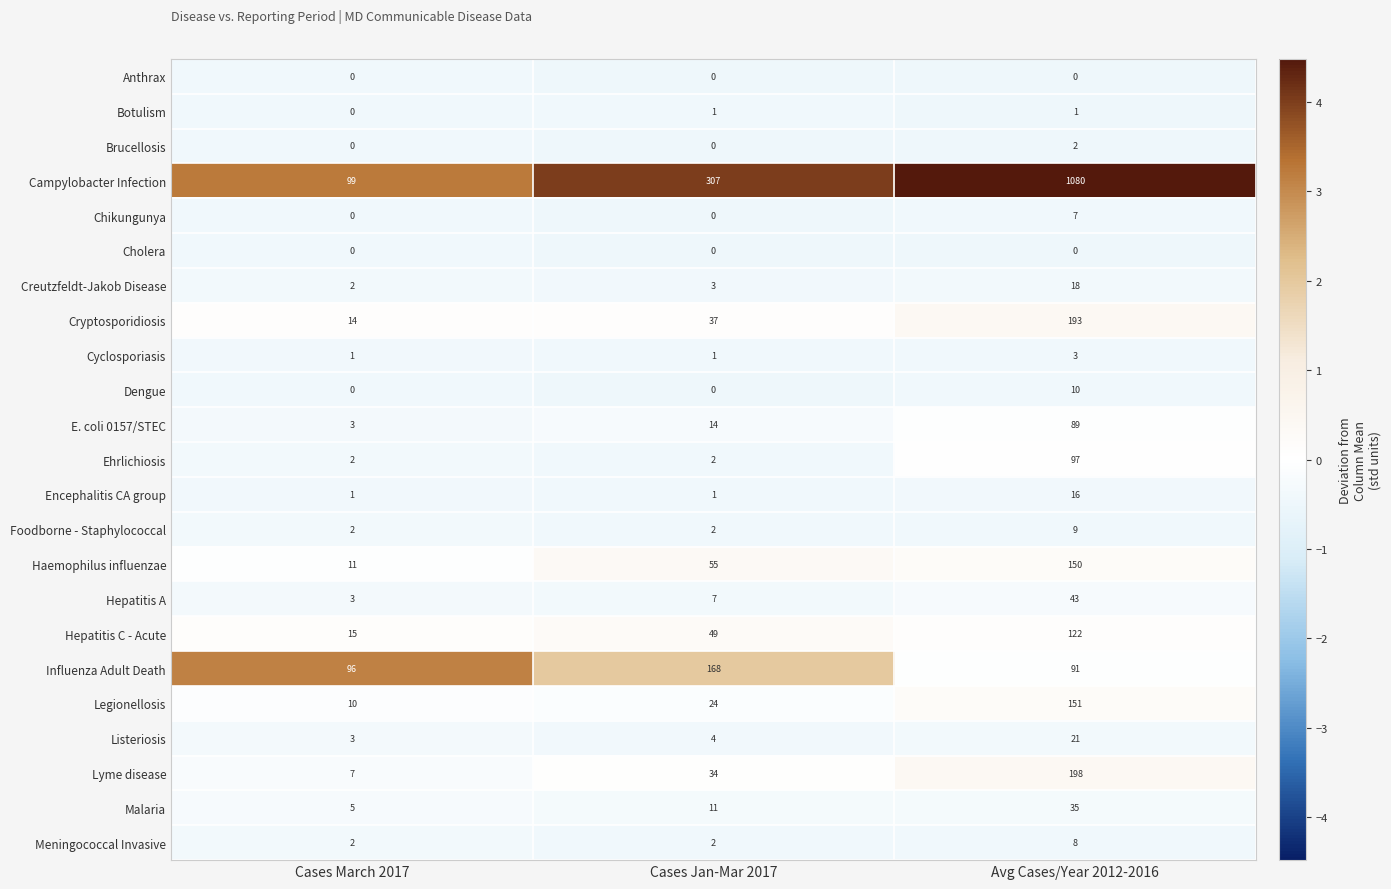

At which category is the sum across all series the highest?

Avg Cases/Year 2012-2016